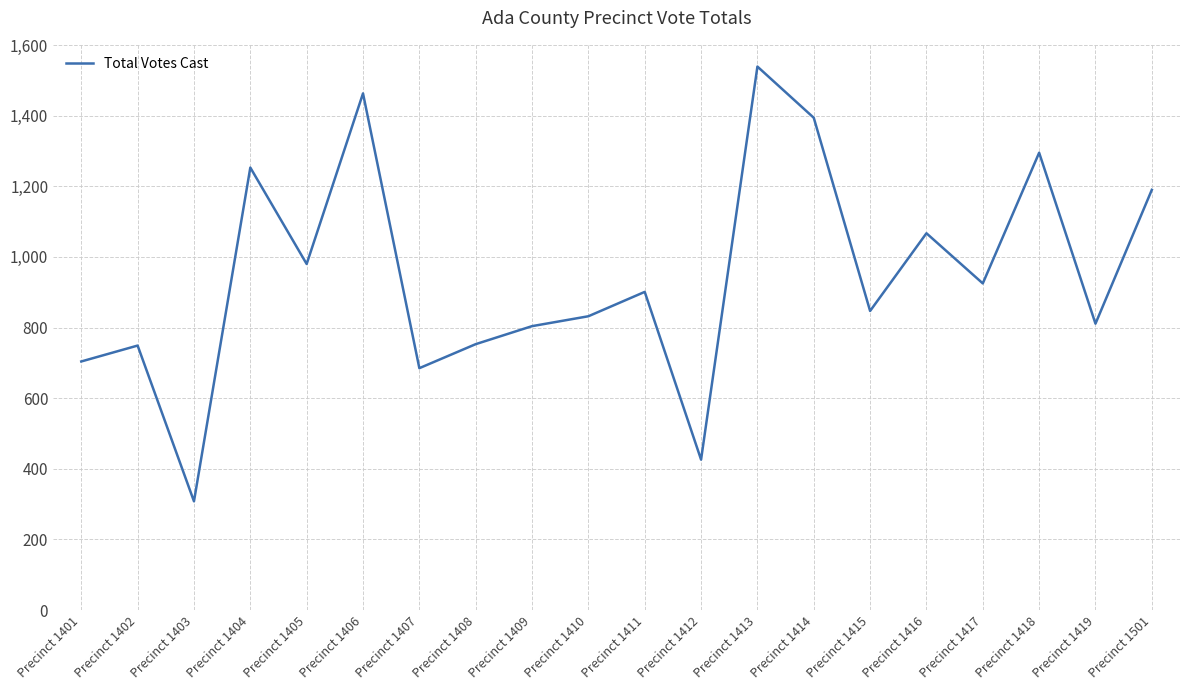

Where does the data first go above 901?

Precinct 1404